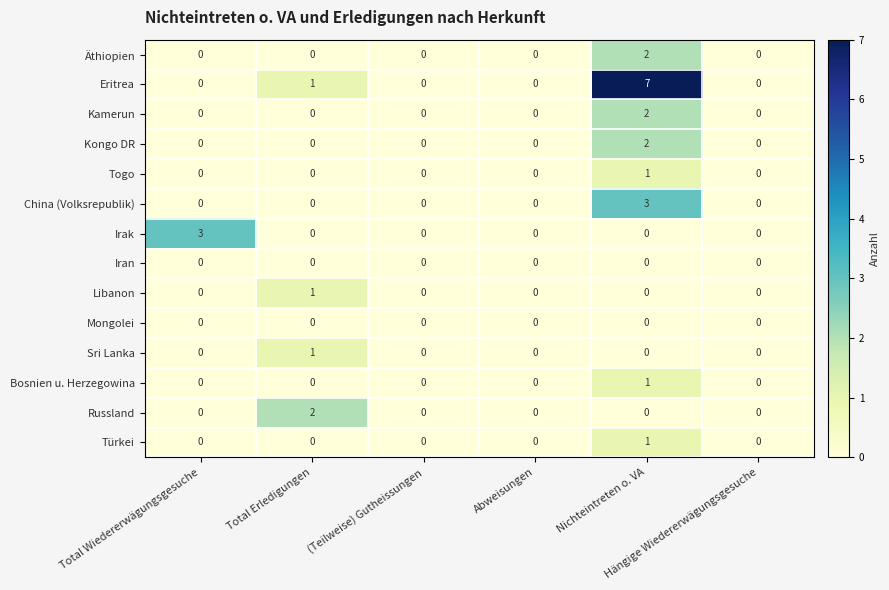

What is the maximum value shown in the chart?

7